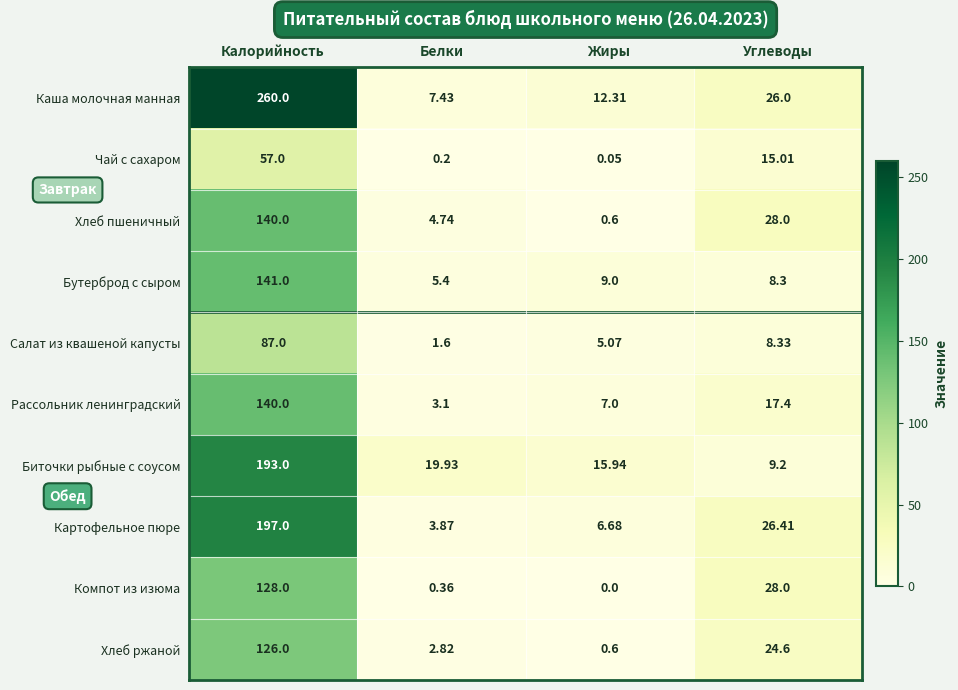

Rank the categories by Хлеб ржаной value from lowest to highest.

Жиры, Белки, Углеводы, Калорийность